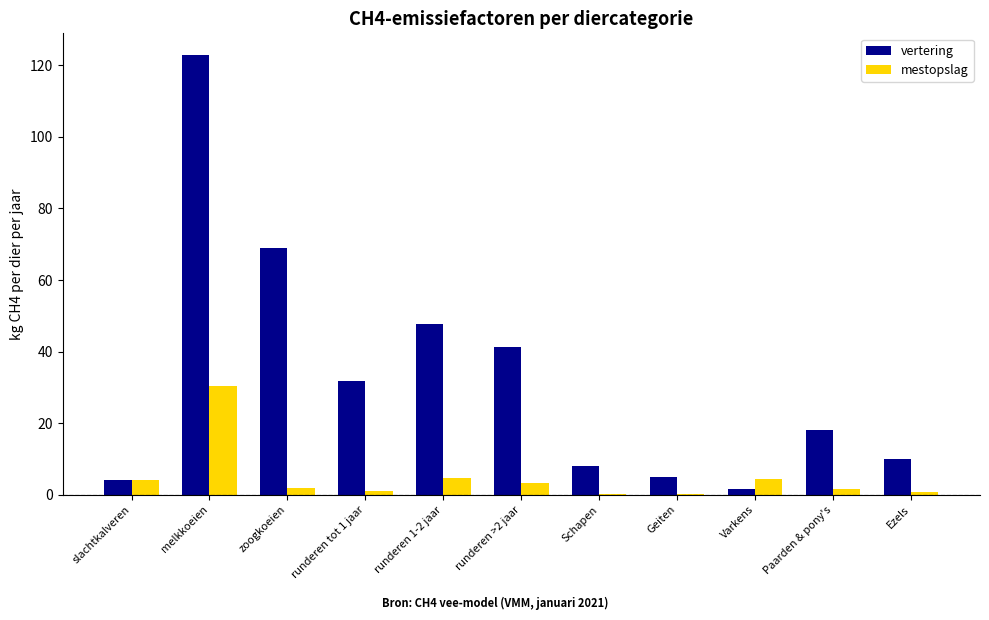

What is the total value across all series at slachtkalveren?

8.3